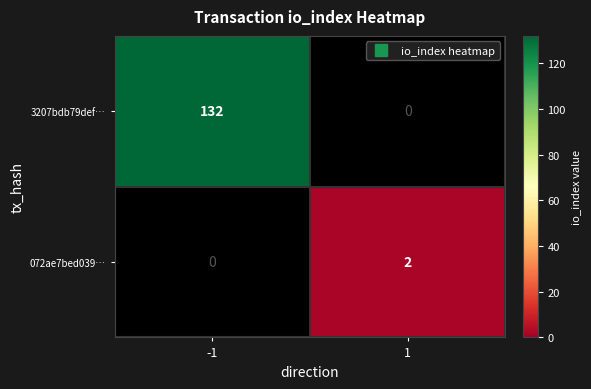

At 1, list the series in order from smallest to largest.

3207bdb79def…, 072ae7bed039…